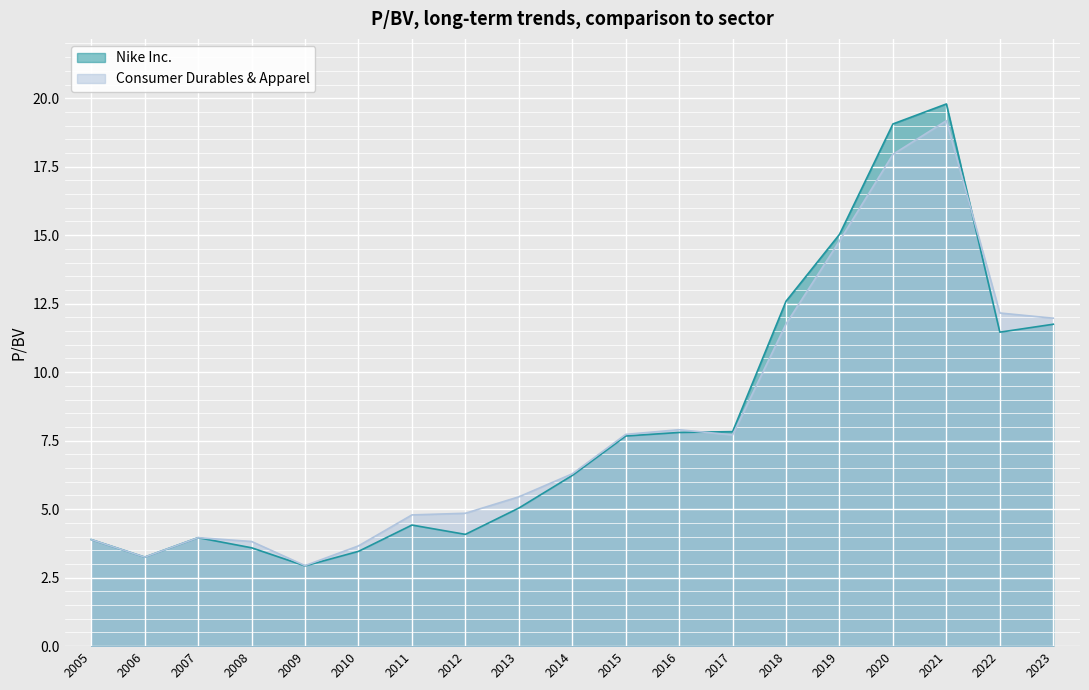

Reading left to right, transcribe all the data shown in this chart.

Nike Inc.: 3.9	3.2	4.0	3.6	2.9	3.5	4.4	4.1	5.0	6.2	7.7	7.8	7.8	12.6	15.0	19.1	19.8	11.5	11.8
Consumer Durables & Apparel: 3.9	3.2	4.0	3.8	2.9	3.7	4.8	4.8	5.5	6.3	7.7	7.9	7.7	11.8	14.8	17.9	19.2	12.2	12.0